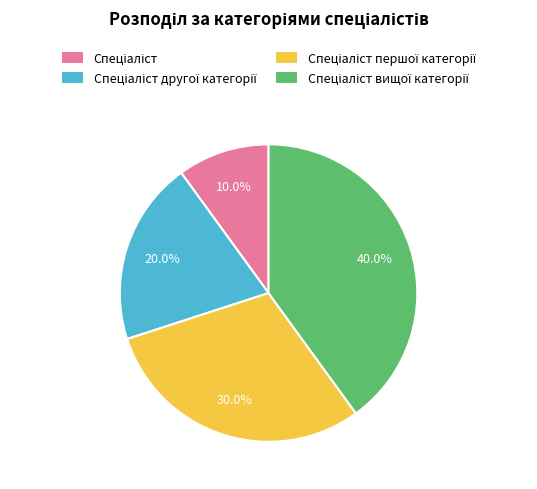

Is there a majority slice in this chart?

No